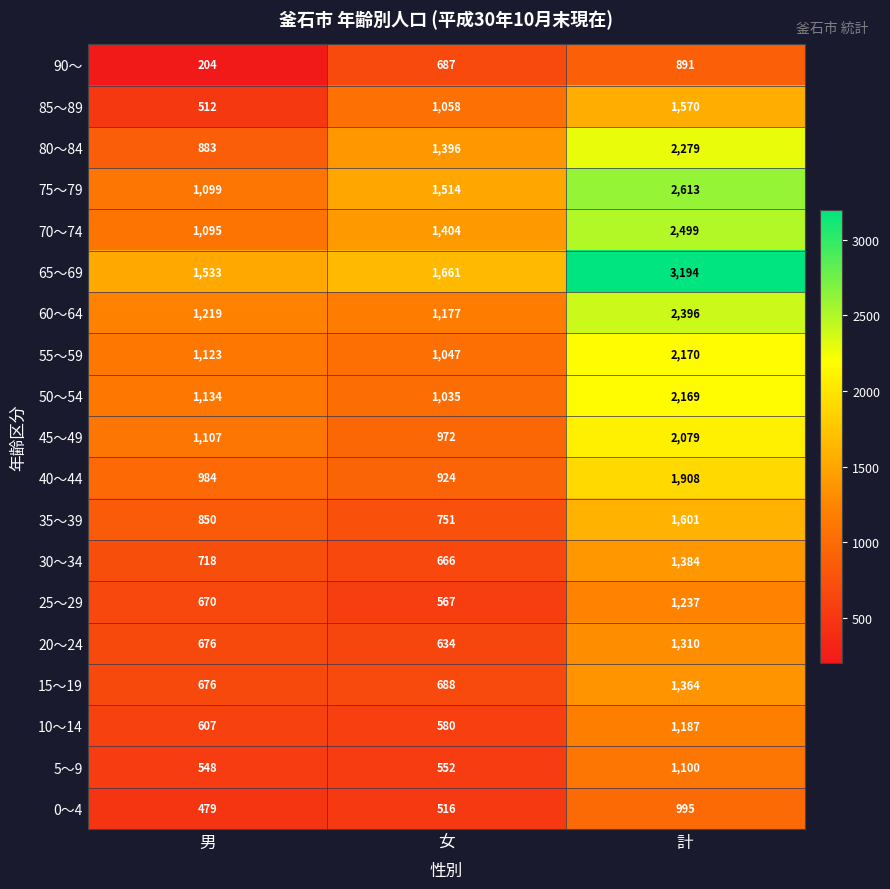

True or false: 20～24 has a value of 2162 at 計.

False